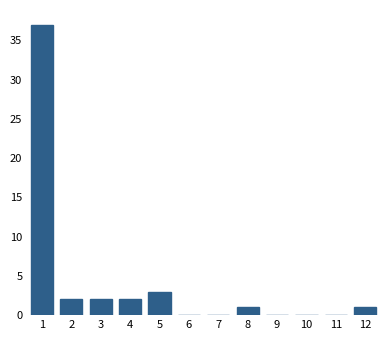

Reading left to right, extract all data points from this chart.

1=37	2=2	3=2	4=2	5=3	6=0	7=0	8=1	9=0	10=0	11=0	12=1